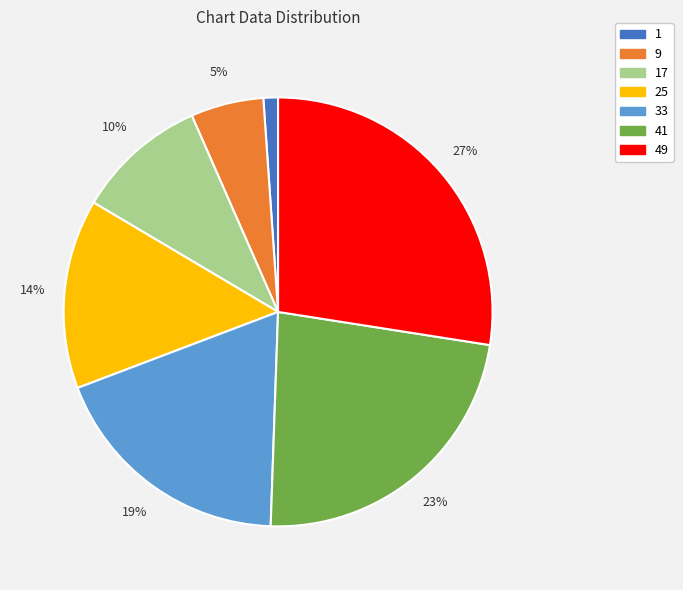

How many slices are in this pie chart?

7